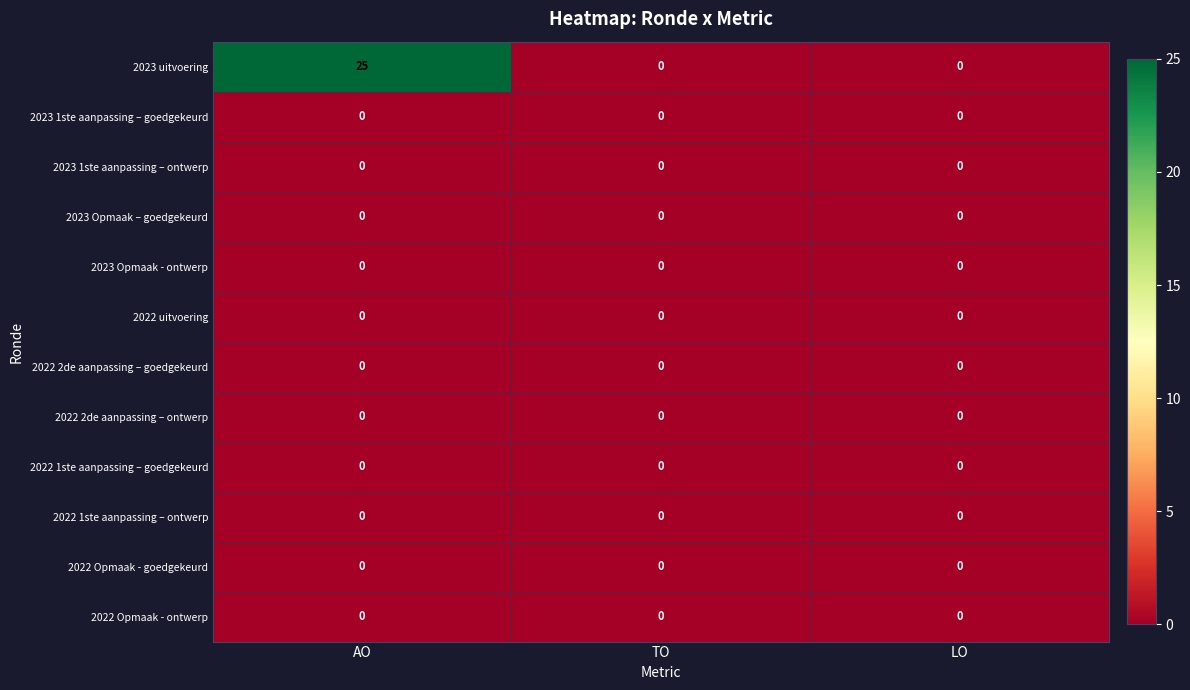

Which series has the largest total across all categories?

2023 uitvoering